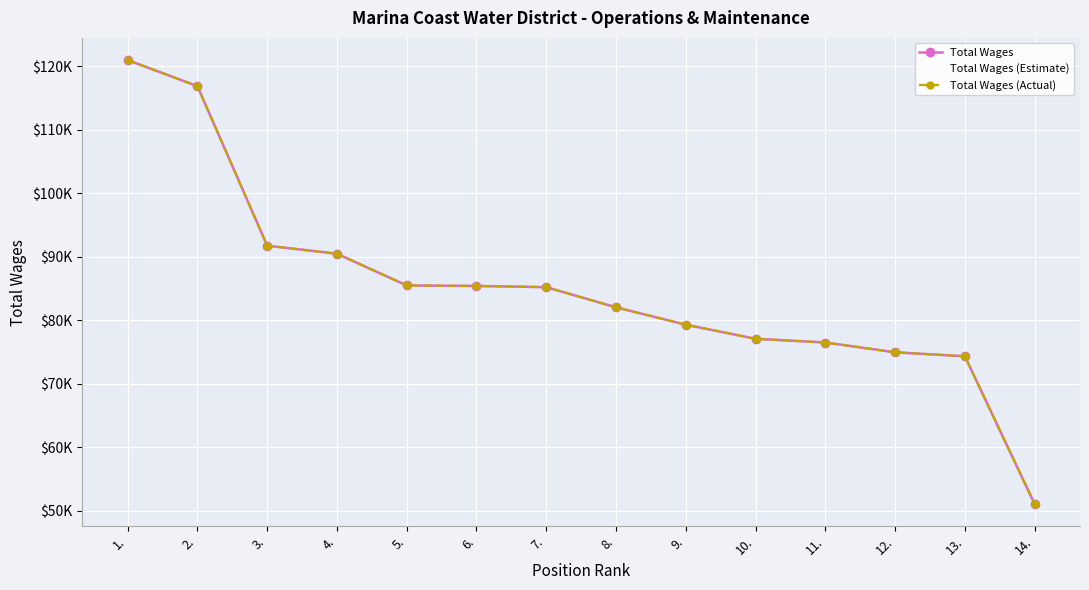

The value of Total Wages (Estimate) at 13. is 74328. True or false?

True